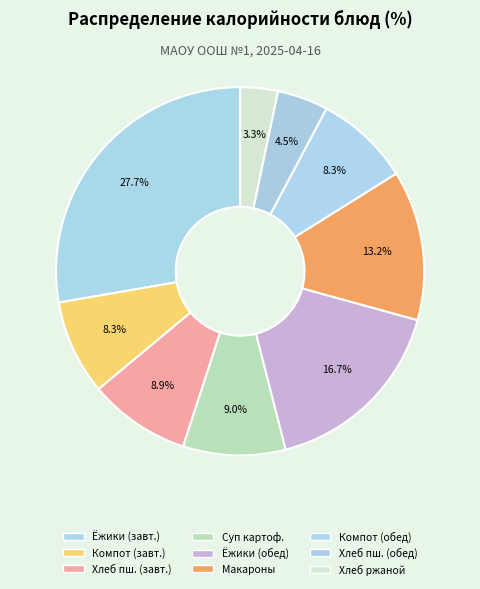

Is there a majority slice in this chart?

No